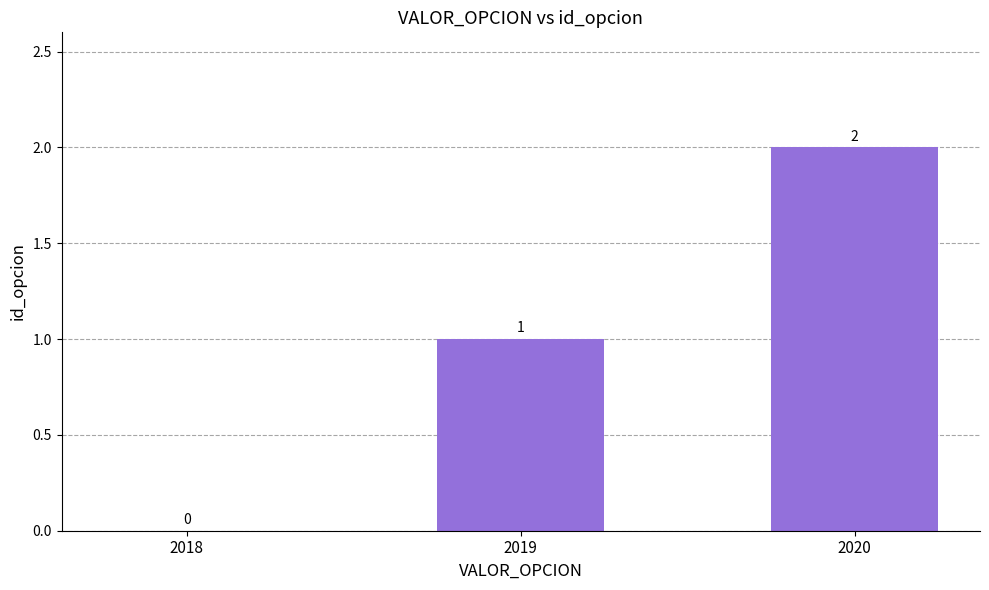

Between 2020 and 2018, which is larger?

2020